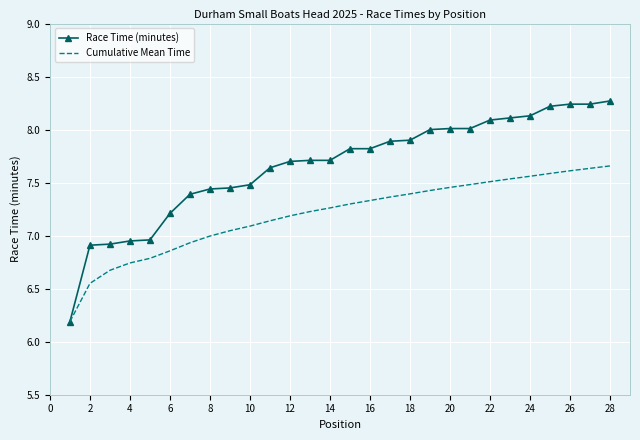

What is the maximum value shown in the chart?

8.3